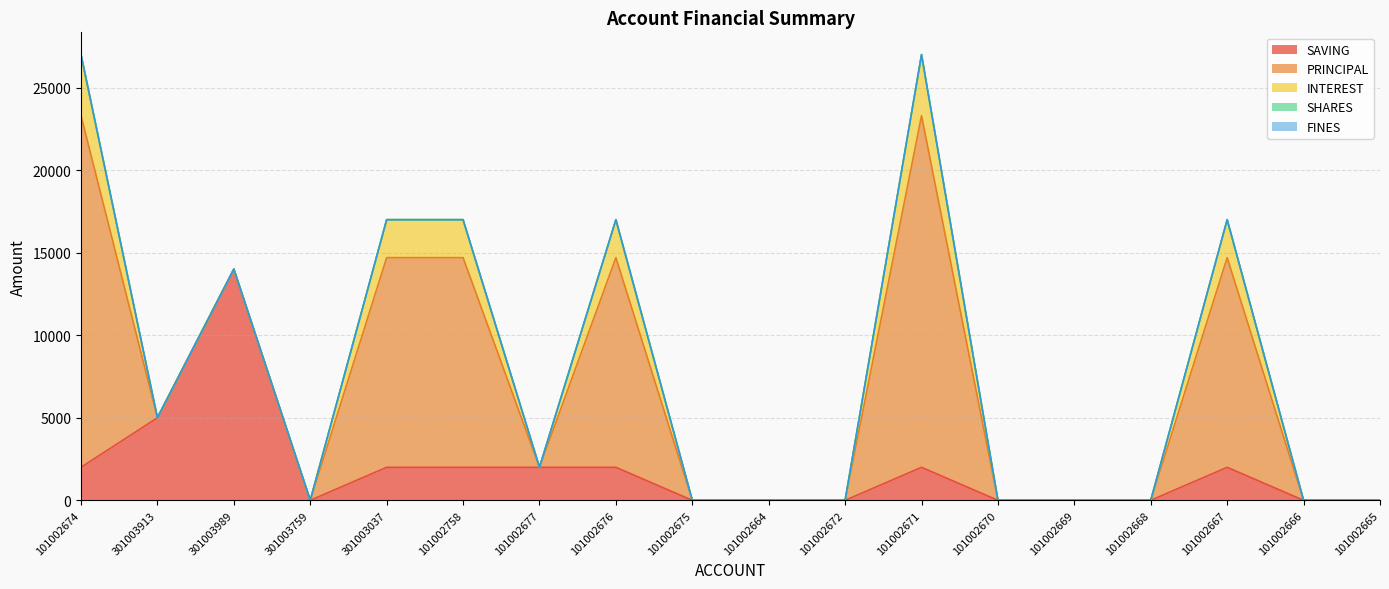

True or false: PRINCIPAL and INTEREST cross at least once.

False